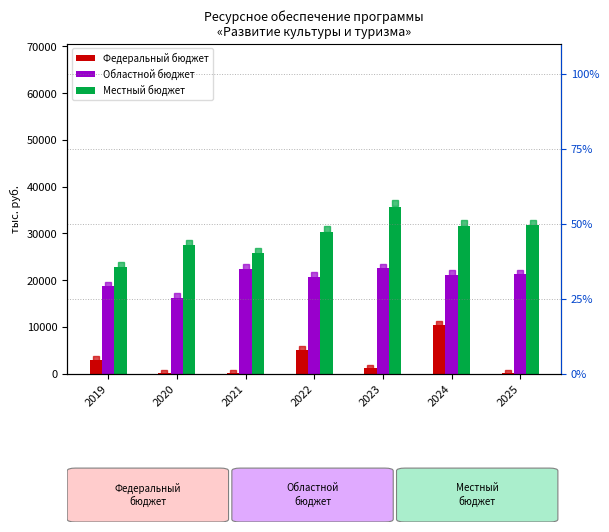

At which category does the chart reach its peak across all series?

2023